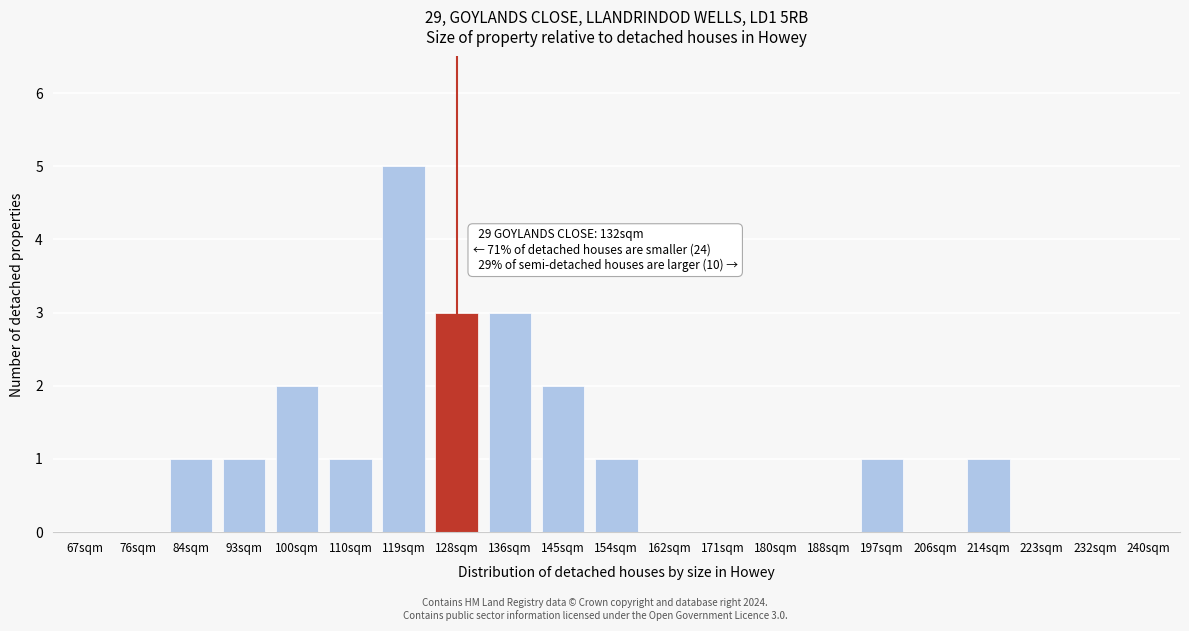

Reading right to left, extract all data points from this chart.

240sqm=0	232sqm=0	223sqm=0	214sqm=1	206sqm=0	197sqm=1	188sqm=0	180sqm=0	171sqm=0	162sqm=0	154sqm=1	145sqm=2	136sqm=3	128sqm=3	119sqm=5	110sqm=1	100sqm=2	93sqm=1	84sqm=1	76sqm=0	67sqm=0